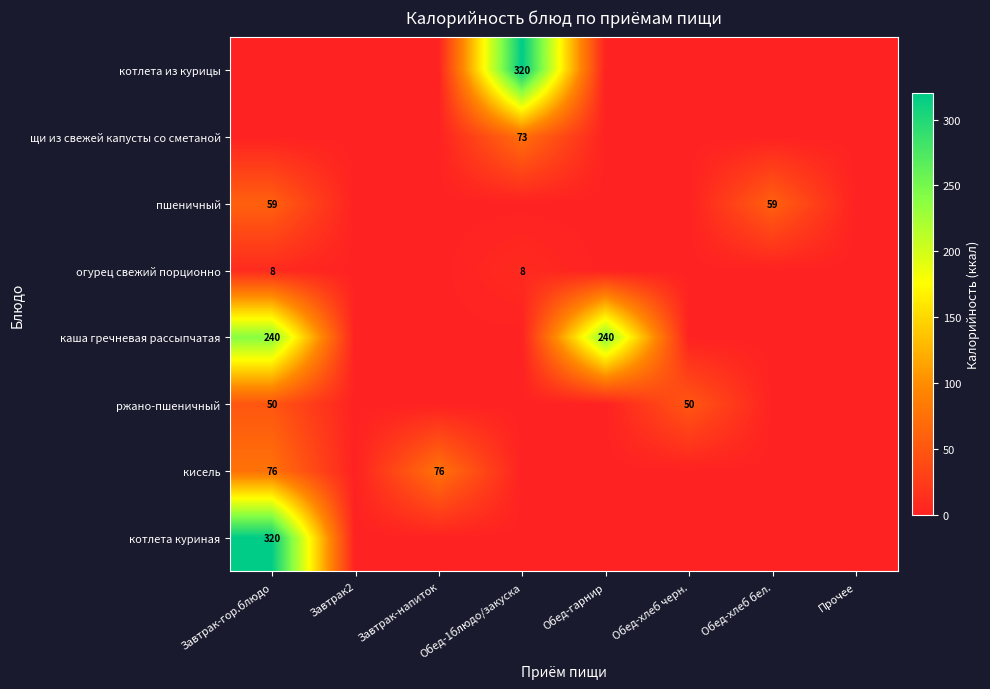

What is the total value across all series at Обед-хлеб черн.?

50.0